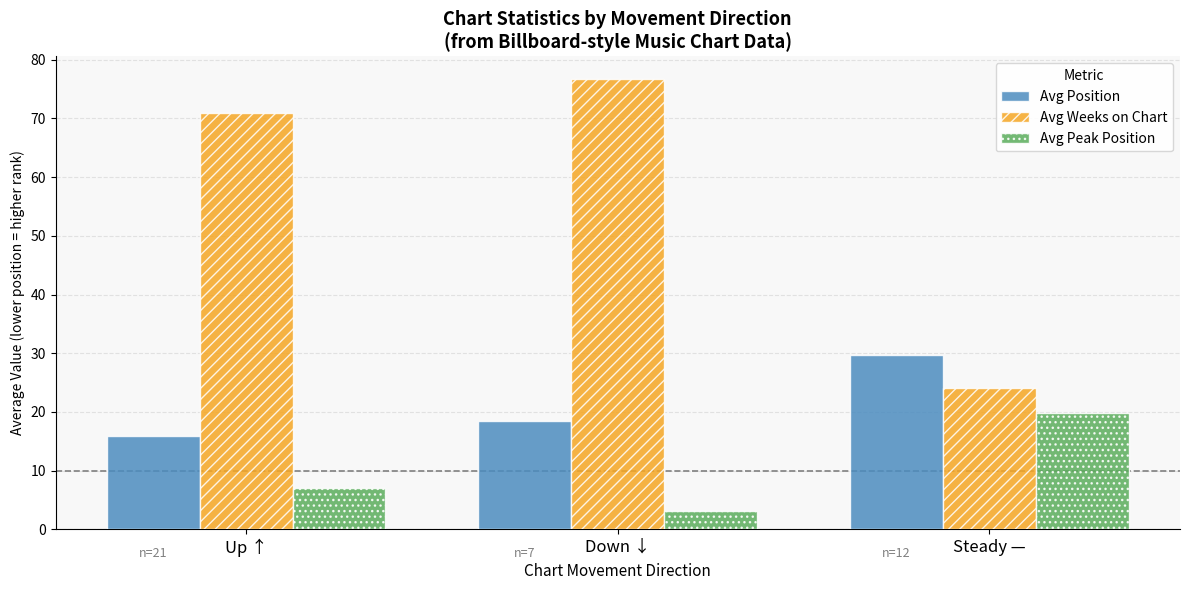

How many bars are there in each group?

3